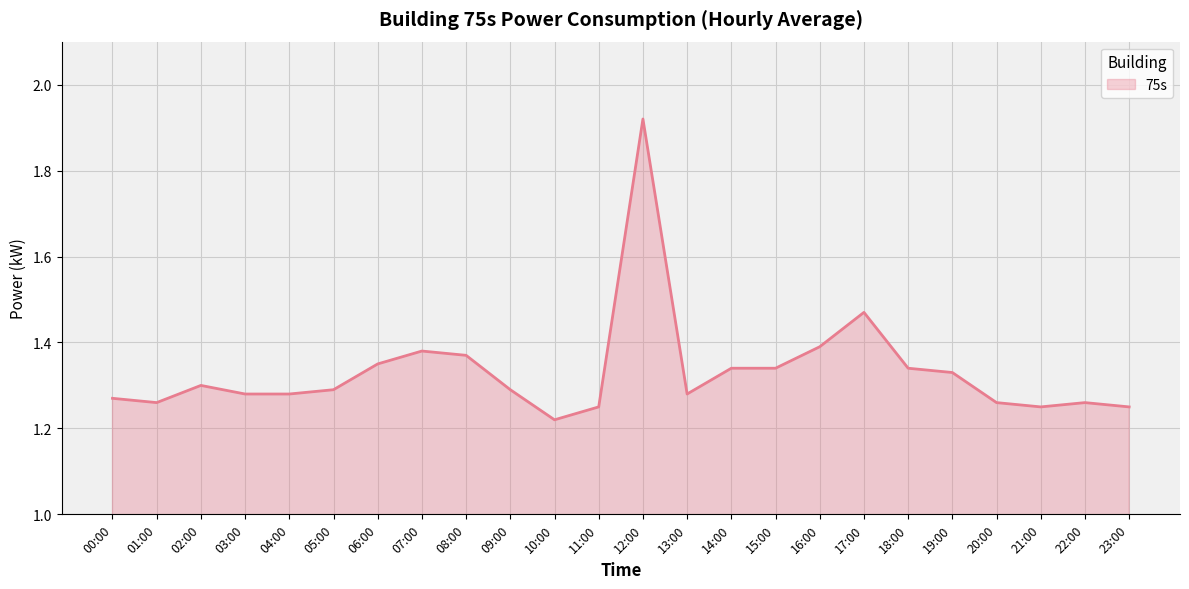

What position from the right is 01:00?

23